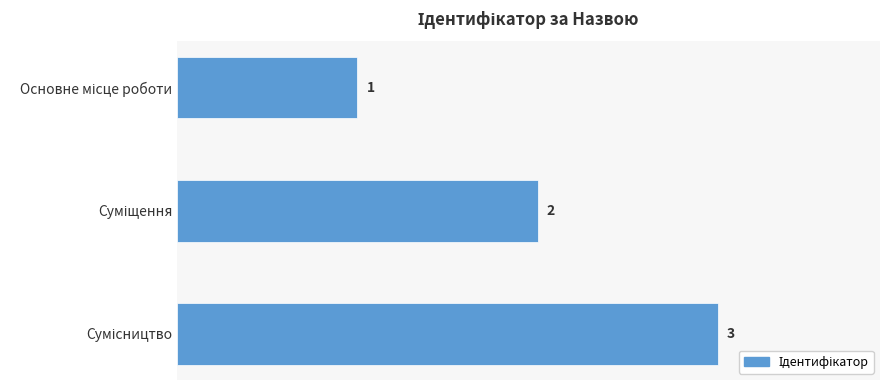

How many values are between 1 and 3?

3